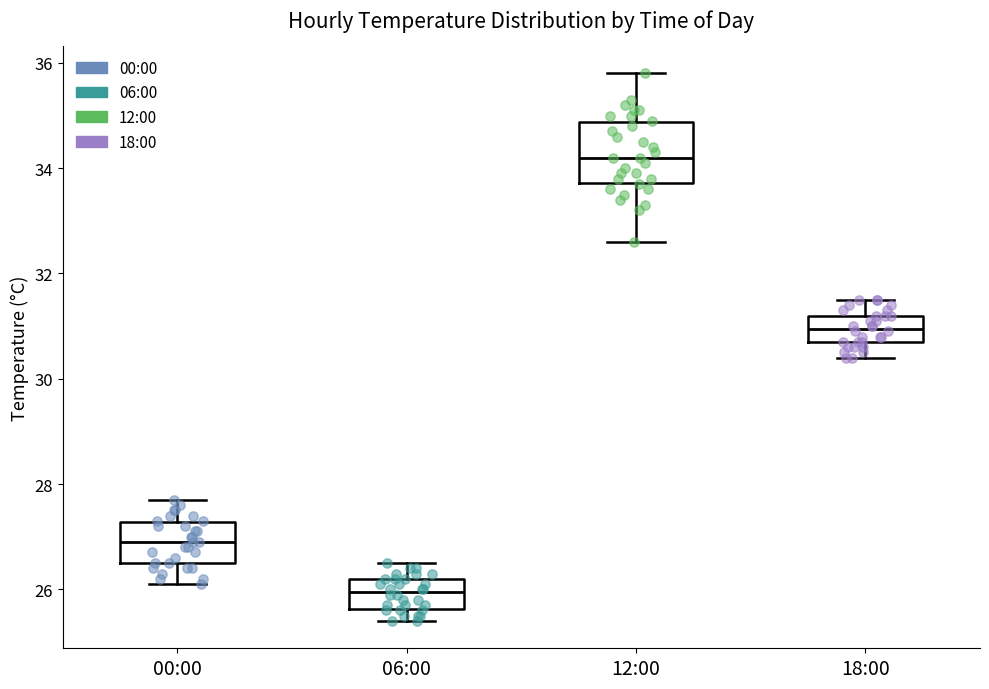

Reading left to right, read every box against the y-axis: the position of its median line, the range the box covers, and the ends of its whiskers. The values are not printed on the chart, so give them approximately, as read against the axis.

00:00: median 27.0, box 26.6 to 27.2, whiskers 26.2 to 27.8
06:00: median 26.0, box 25.6 to 26.2, whiskers 25.4 to 26.6
12:00: median 34.2, box 33.8 to 34.8, whiskers 32.6 to 35.8
18:00: median 31.0, box 30.8 to 31.2, whiskers 30.4 to 31.6